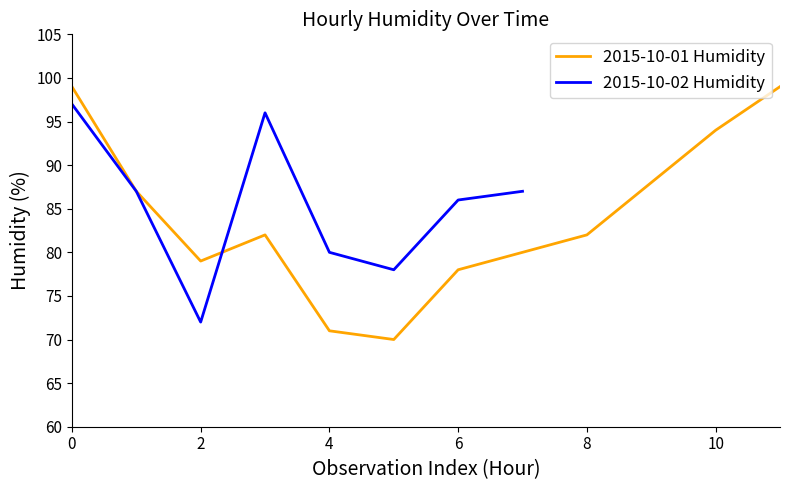

True or false: Daily Min Humidity and Daily Max Humidity cross at least once.

False